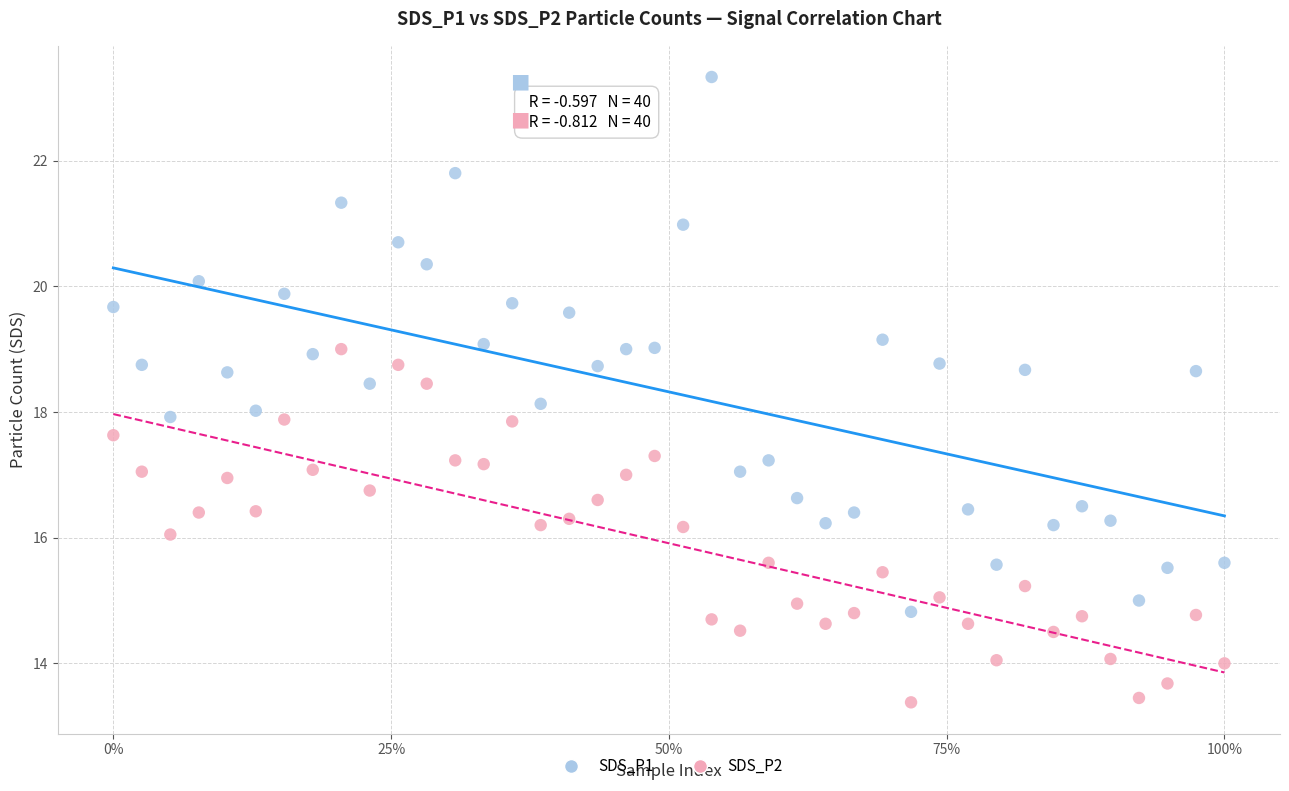

What are all the series names shown in the legend?

SDS_P1, SDS_P2